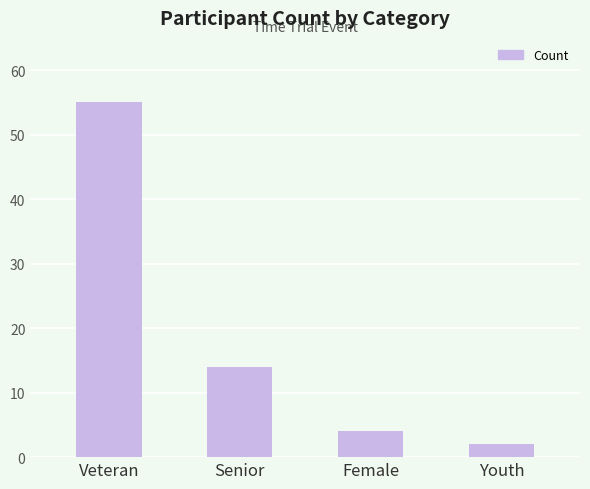

At which label does the data first exceed 14?

Veteran